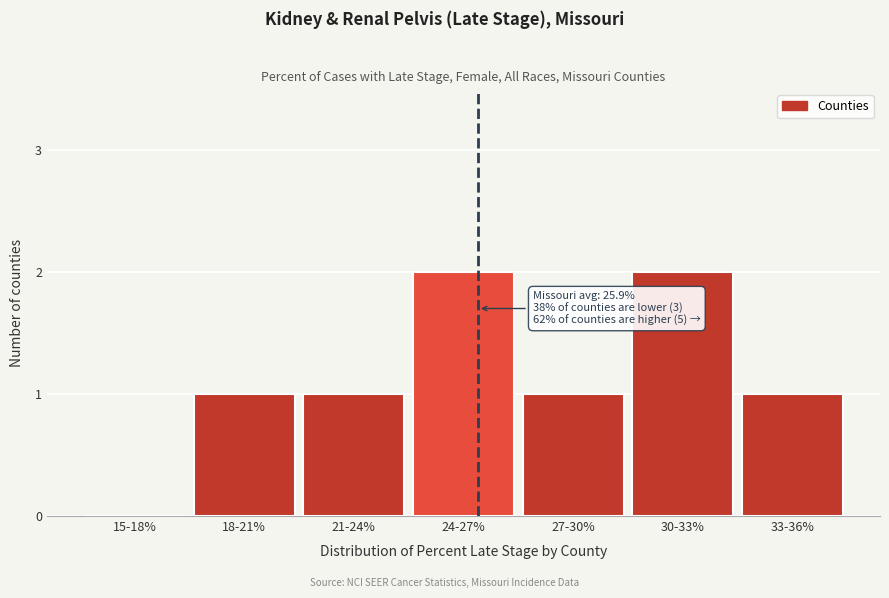

Reading right to left, extract all data points from this chart.

33-36%=1	30-33%=2	27-30%=1	24-27%=2	21-24%=1	18-21%=1	15-18%=0